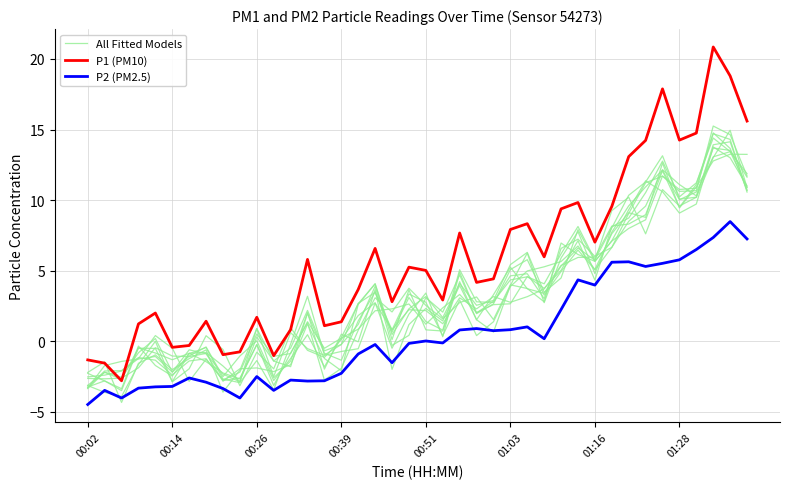

At which label is All Fitted Models closest to 5?

22